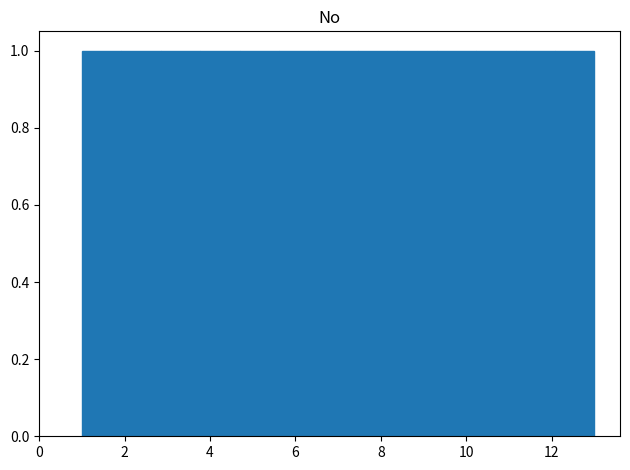

How tall is the bar that spans 3.8 to 4.6 on the x-axis? Neither the bar edges nor the heights are printed on the chart, so give them approximately, as read against the axes.

1